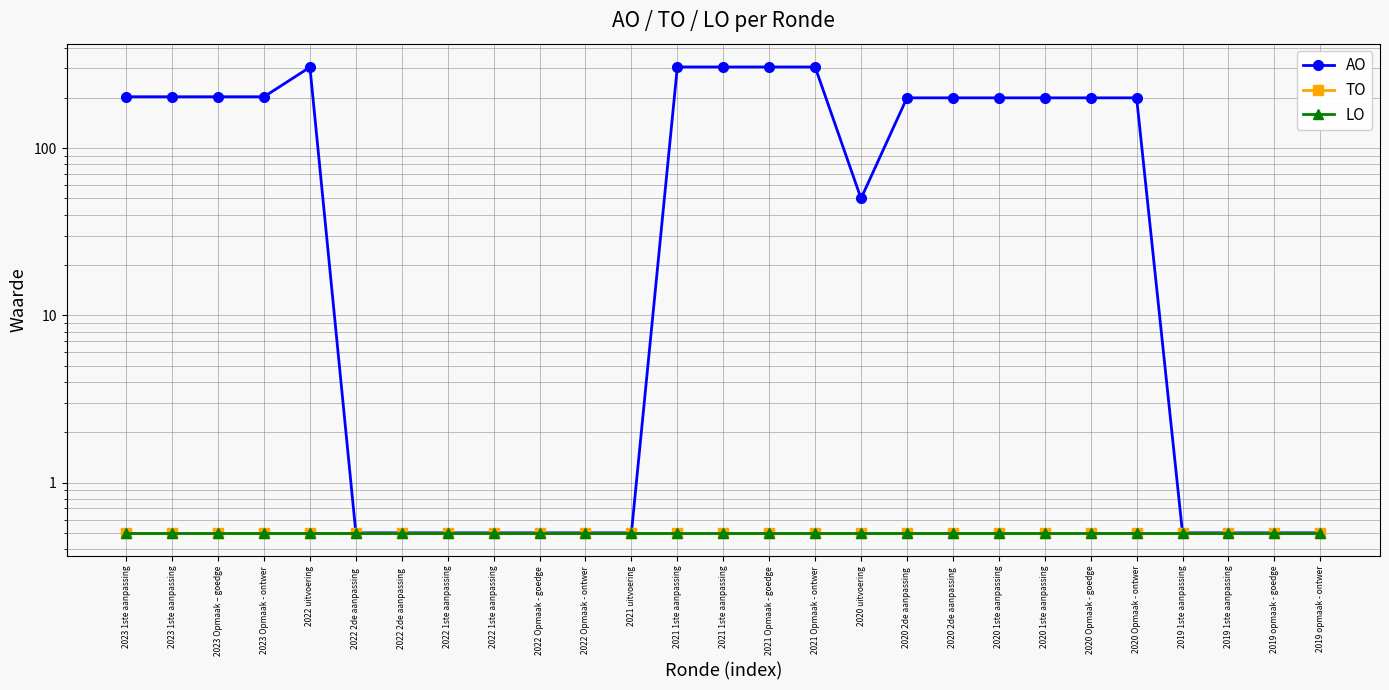

True or false: TO and LO cross at least once.

False